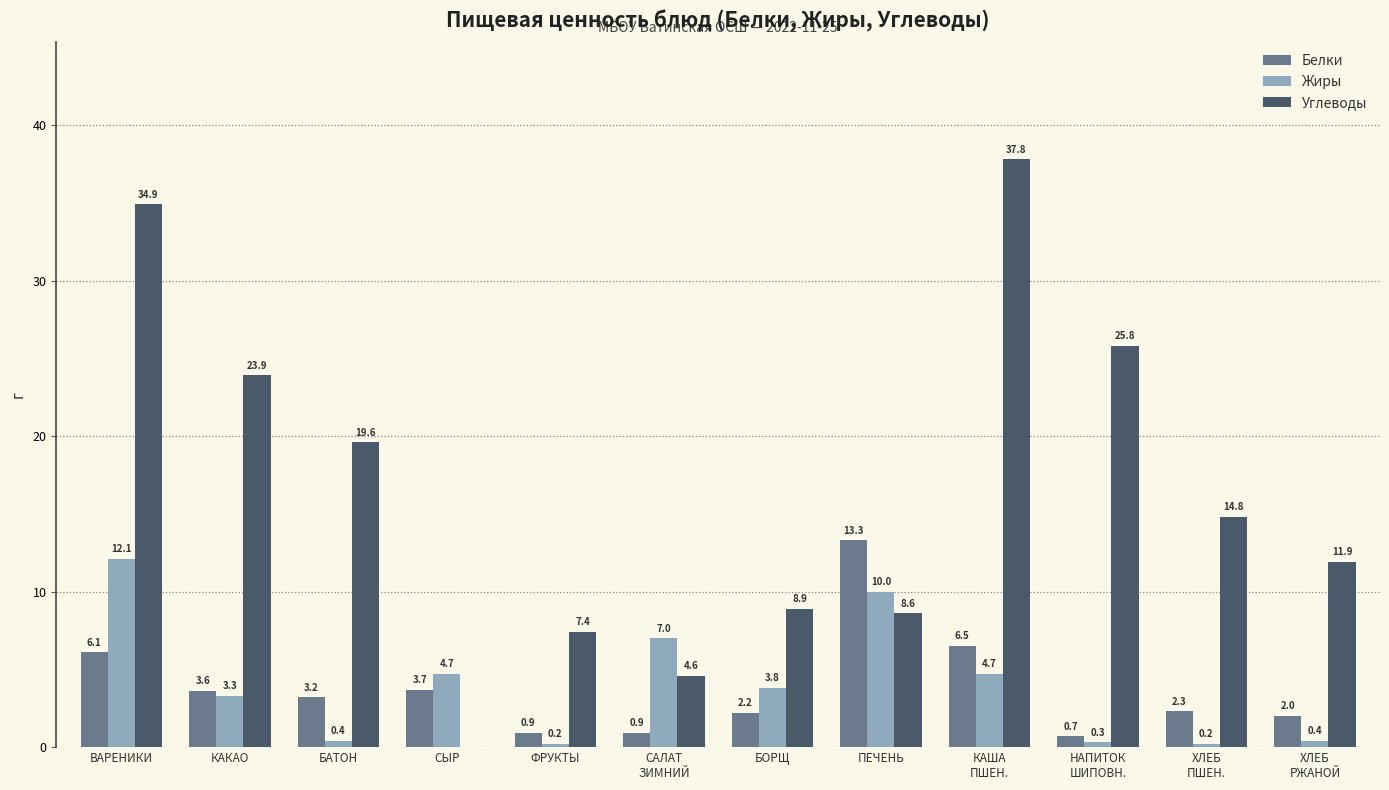

Is the value of Белки at ФРУКТЫ greater than the value of Углеводы at СЫР?

Yes